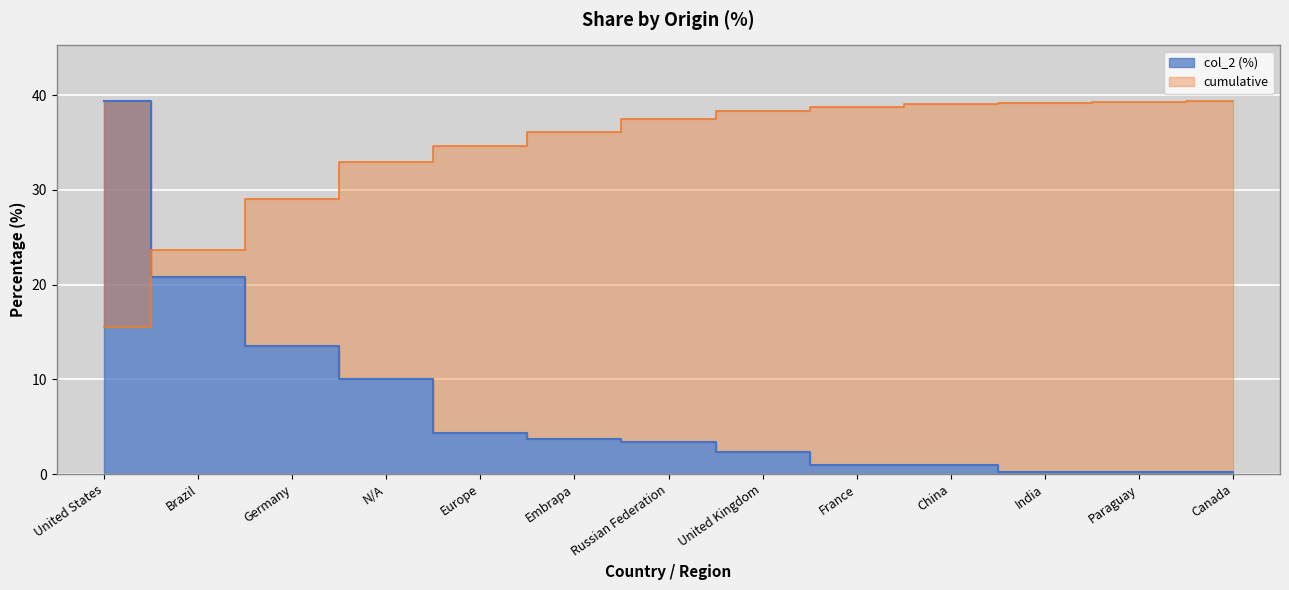

What is the change in value from Brazil to Embrapa?

-17.2